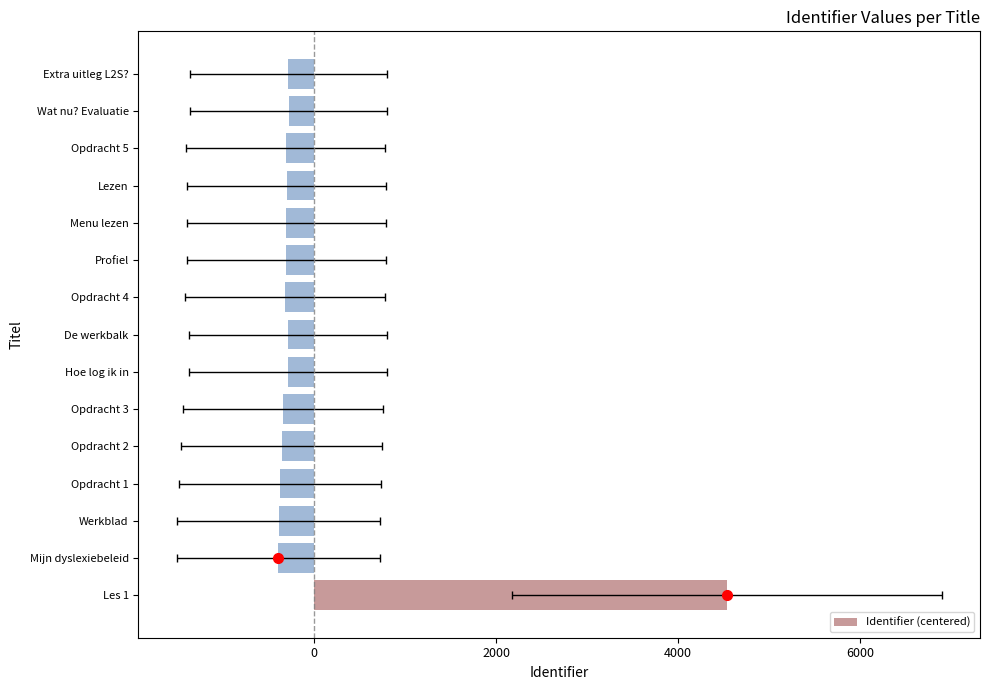

What is the greatest value displayed?

4537.9